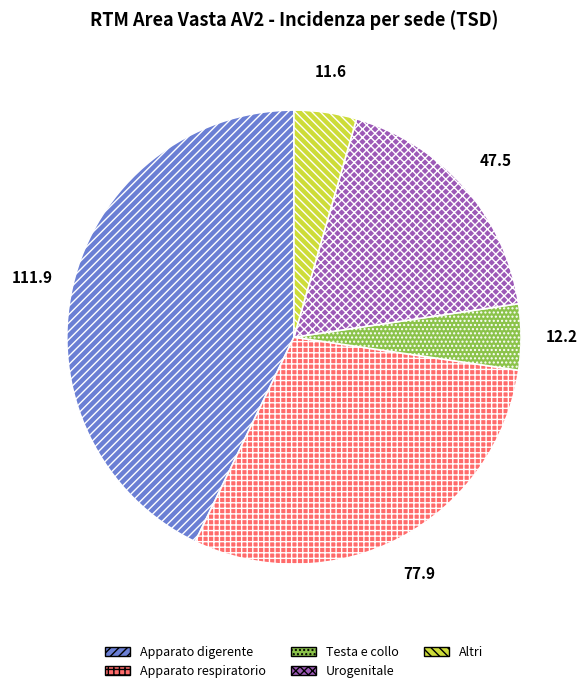

Combined, do Urogenitale and Apparato respiratorio account for over 50%?

No